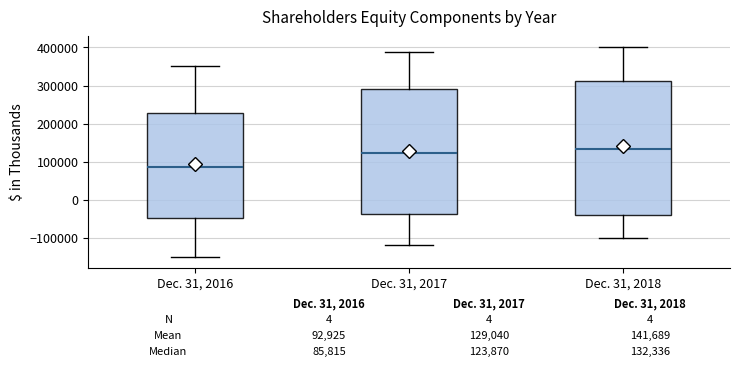

Comparing the boxes themselves (not the whiskers), which one is the tallest?

Dec. 31, 2018